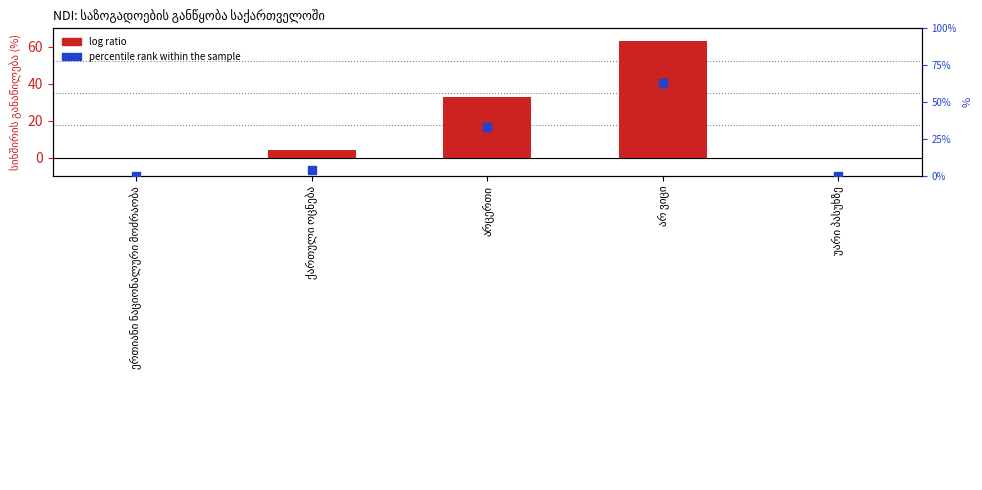

Which series has the largest Y range (max minus min)?

log ratio